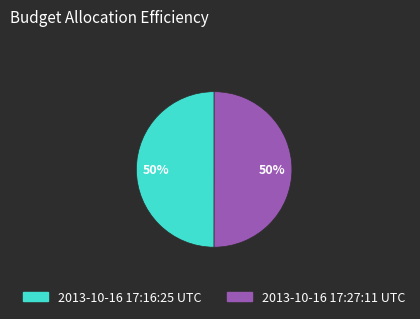

To the nearest percent, what is the average slice percentage?

50%